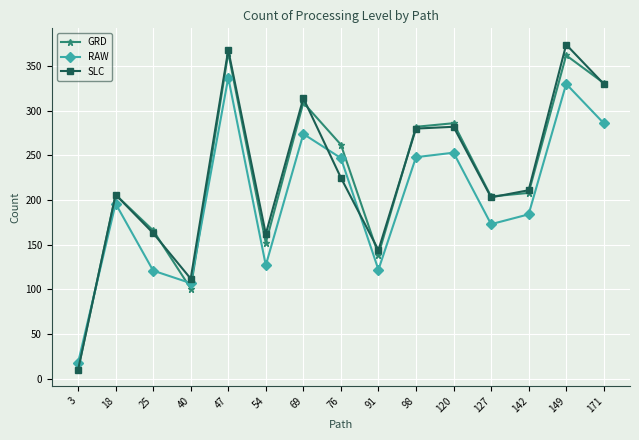

Between 69 and 149, which series saw the biggest shift?

SLC